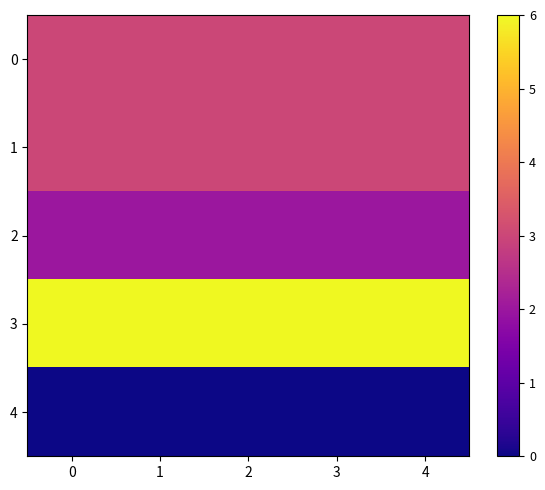

Rank the series by their maximum value, from lowest to highest.

4, 2, 0, 1, 3